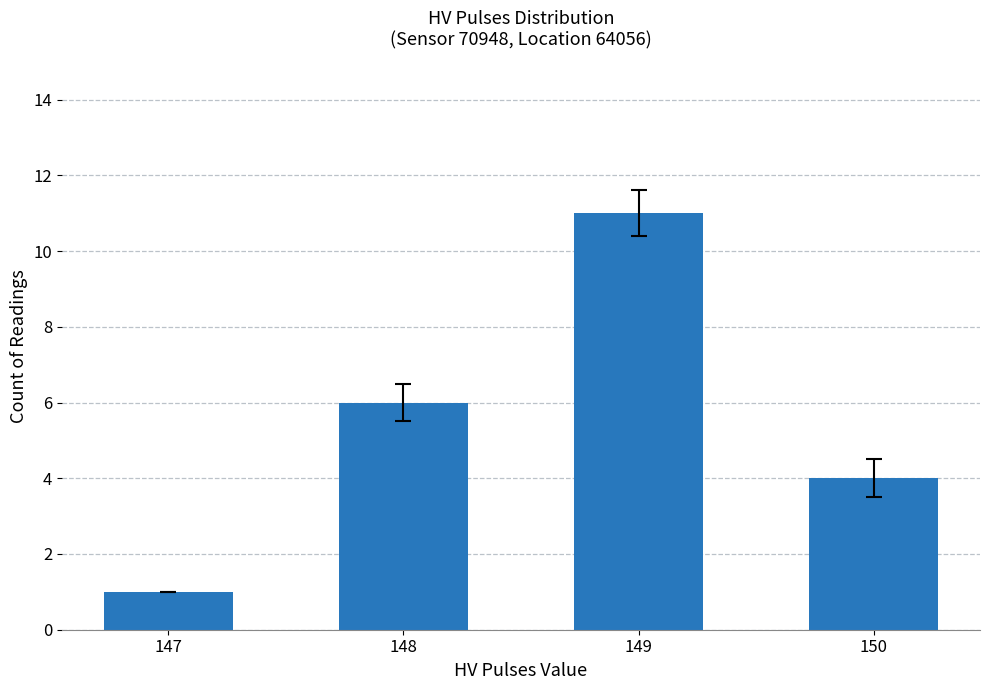

The value at 148 is 10. True or false?

False